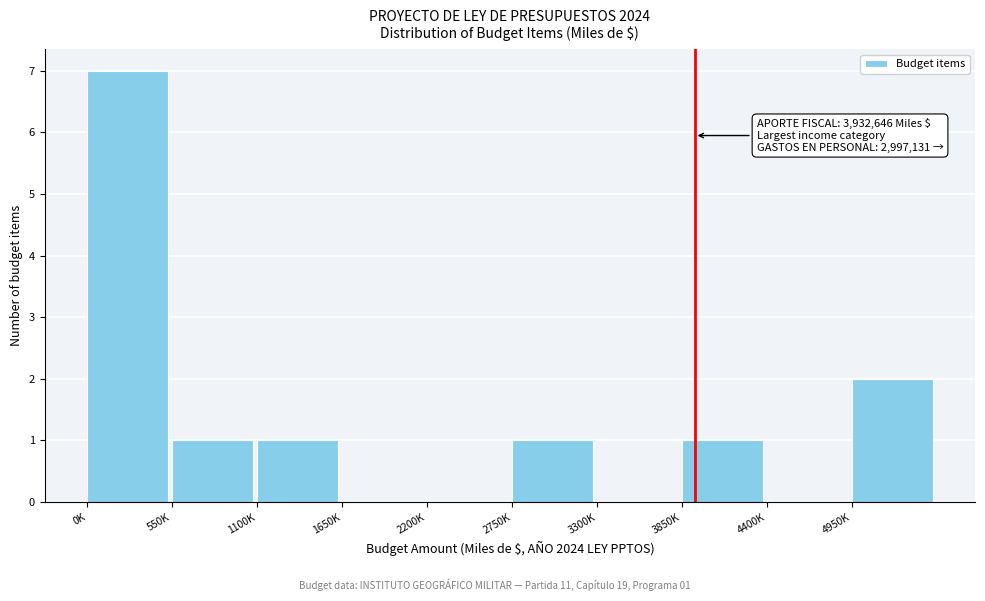

Reading left to right, what are all the values shown in this chart?

0K=7	550K=1	1100K=1	1650K=0	2200K=0	2750K=1	3300K=0	3850K=1	4400K=0	4950K=2